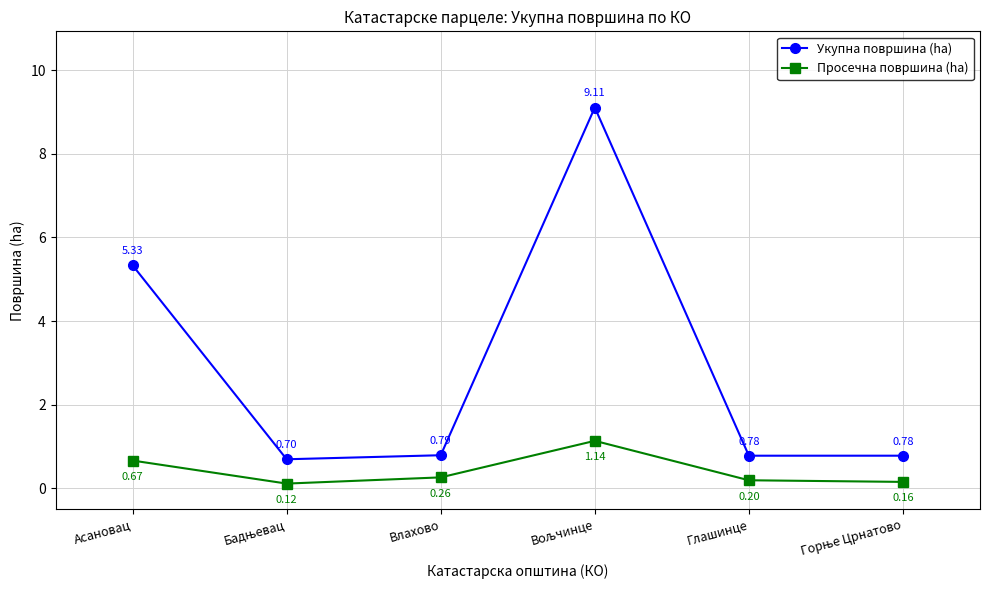

In Просечна површина (ha), how many points are lower than both neighbors (excluding endpoints)?

1